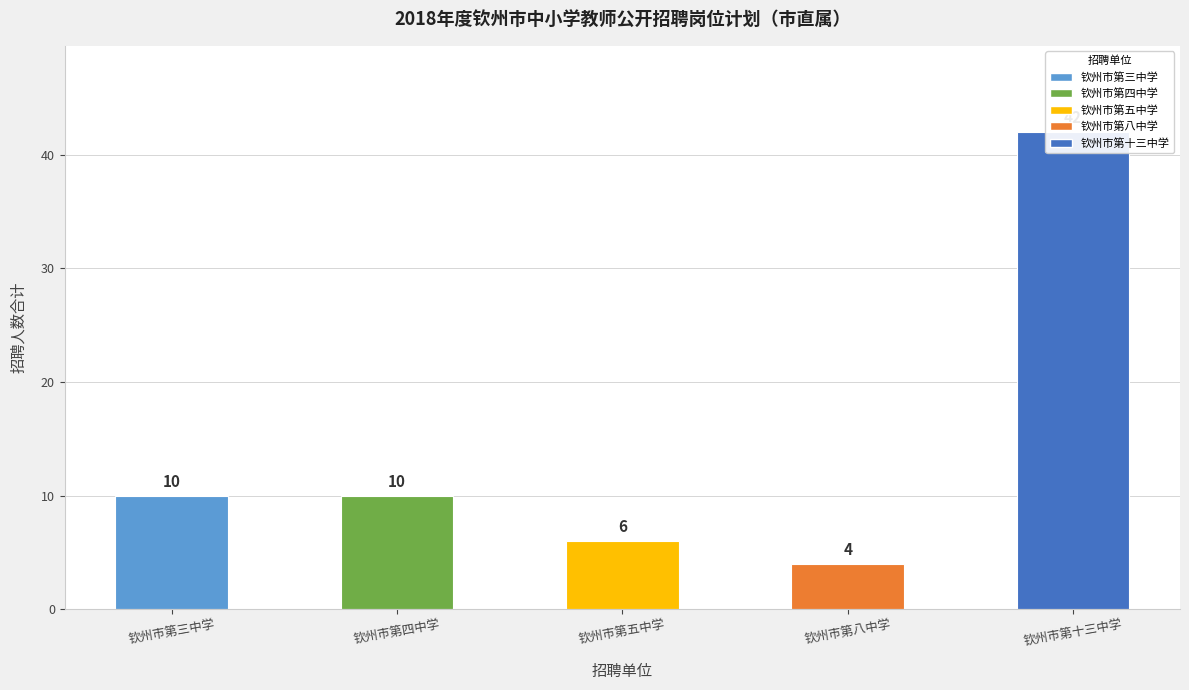

Where is the data nearest to the value 23?

钦州市第三中学